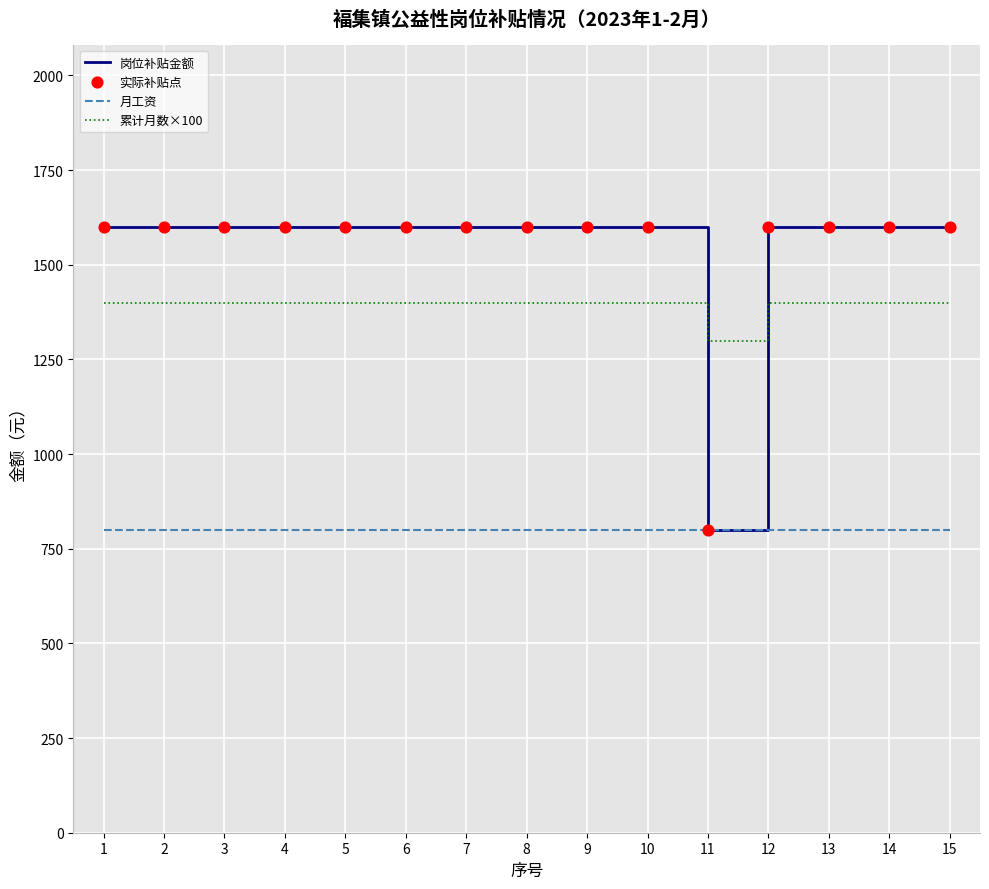

At how many categories does at least one series exceed 963?

15